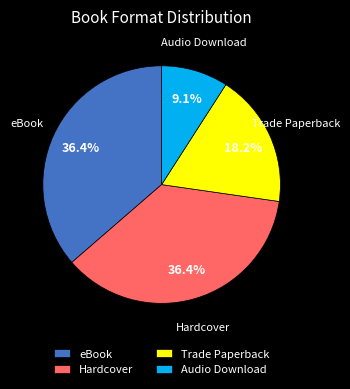

Does any single category account for the majority?

No